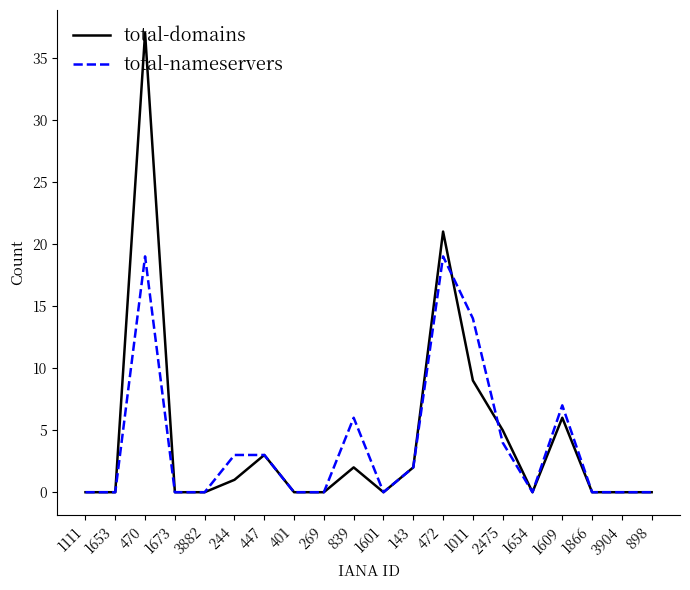

Reading right to left, transcribe all the data shown in this chart.

total-domains: 898=0	3904=0	1866=0	1609=6	1654=0	2475=5	1011=9	472=21	143=2	1601=0	839=2	269=0	401=0	447=3	244=1	3882=0	1673=0	470=37	1653=0	1111=0
total-nameservers: 898=0	3904=0	1866=0	1609=7	1654=0	2475=4	1011=14	472=19	143=2	1601=0	839=6	269=0	401=0	447=3	244=3	3882=0	1673=0	470=19	1653=0	1111=0